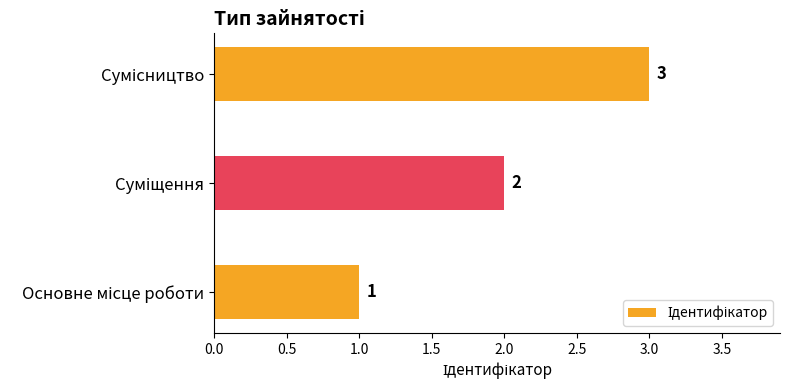

How many values are between 1 and 3?

3